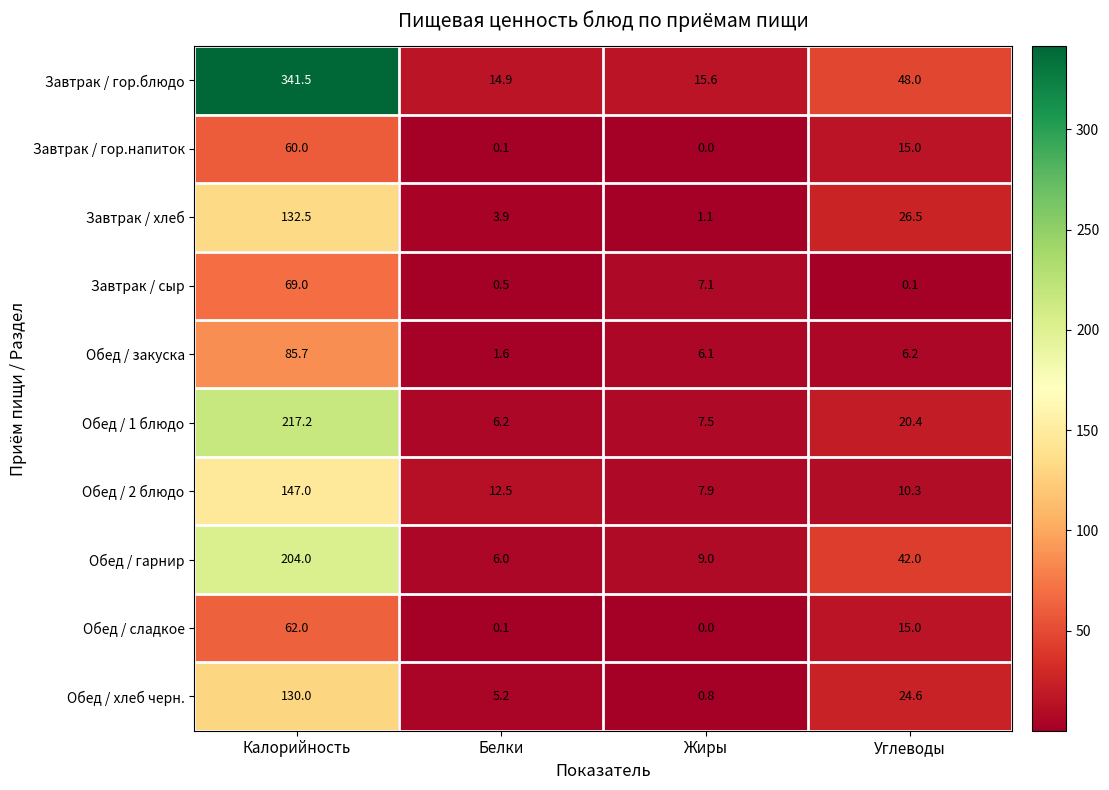

Is it true that Обед / сладкое equals 15.0 at Углеводы?

True